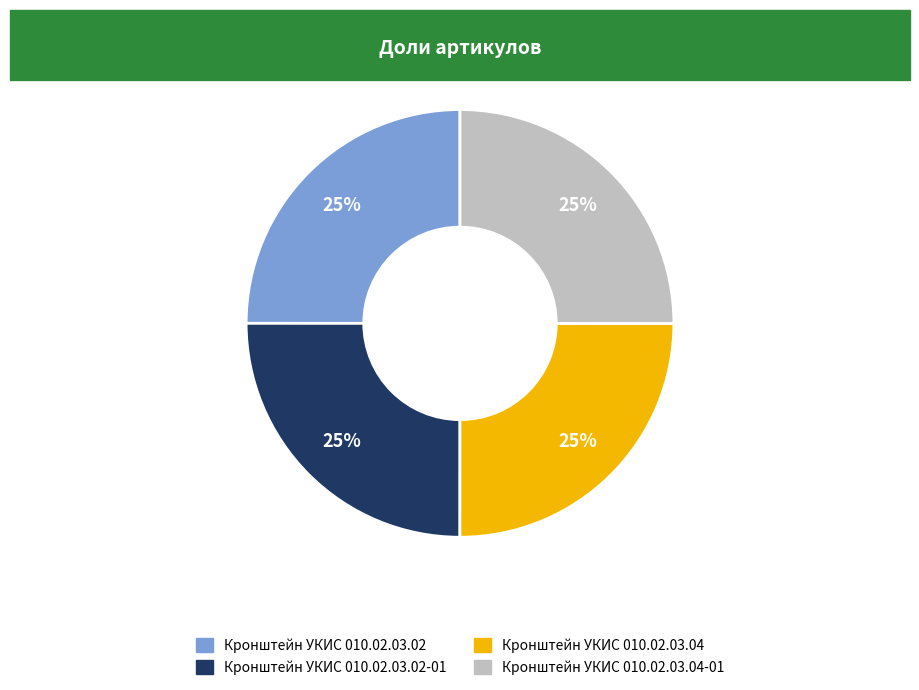

Is there any slice that represents more than half of the pie?

No